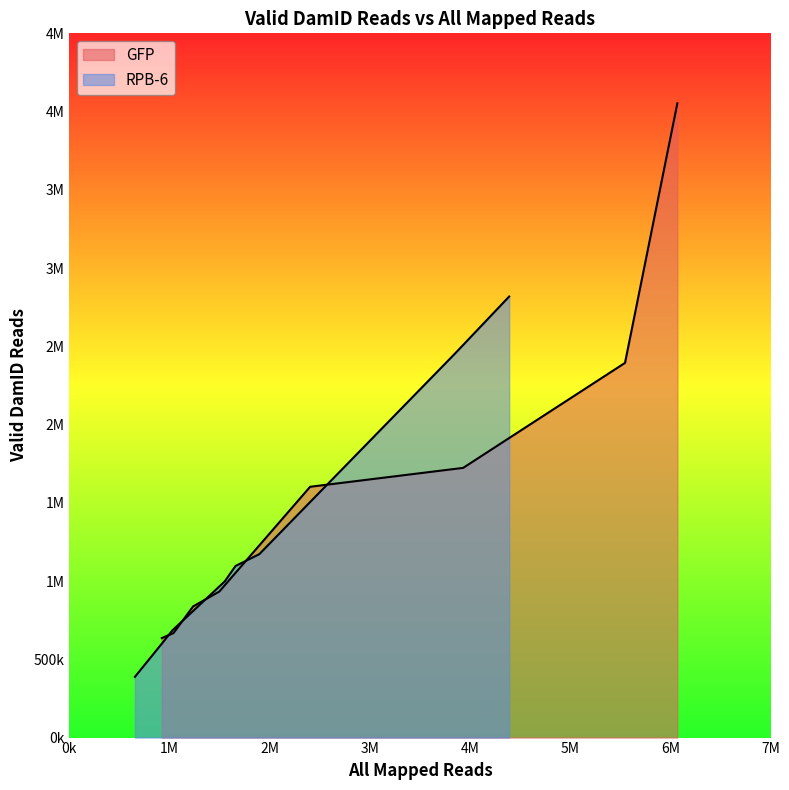

What is the maximum value for GFP?

4052911